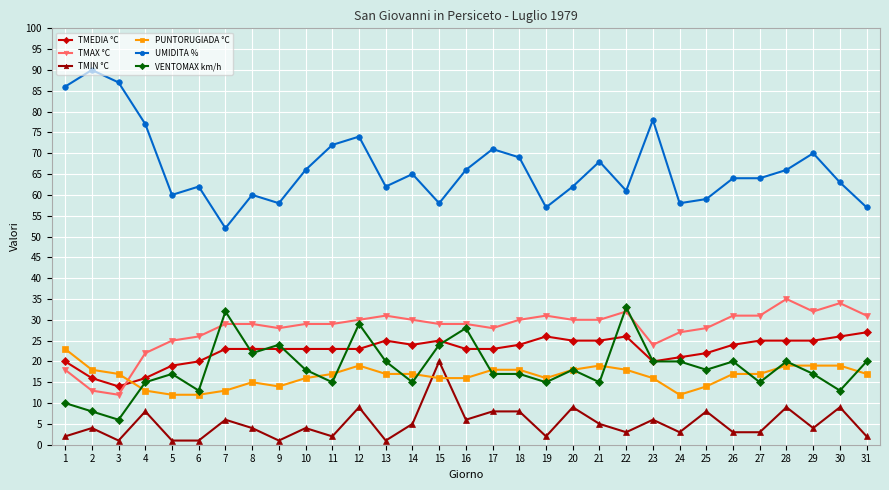

The value of UMIDITA % at 1 is 86. True or false?

True